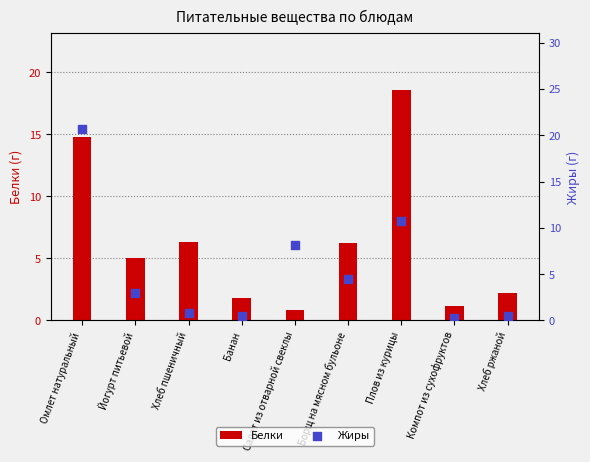

Which series has the widest spread of Y values?

Жиры